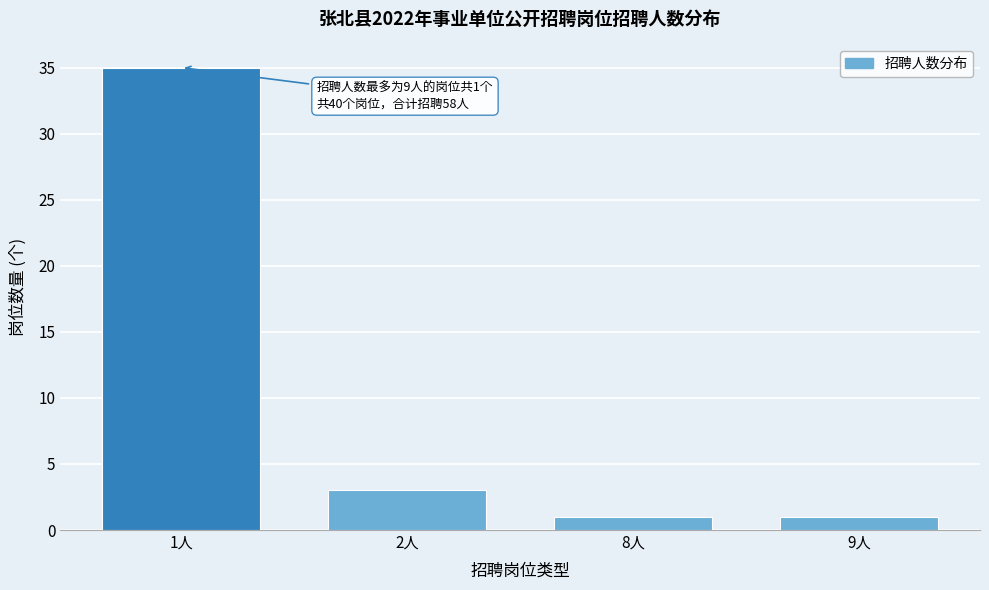

Reading left to right, list all the values displayed in this chart.

35	3	1	1